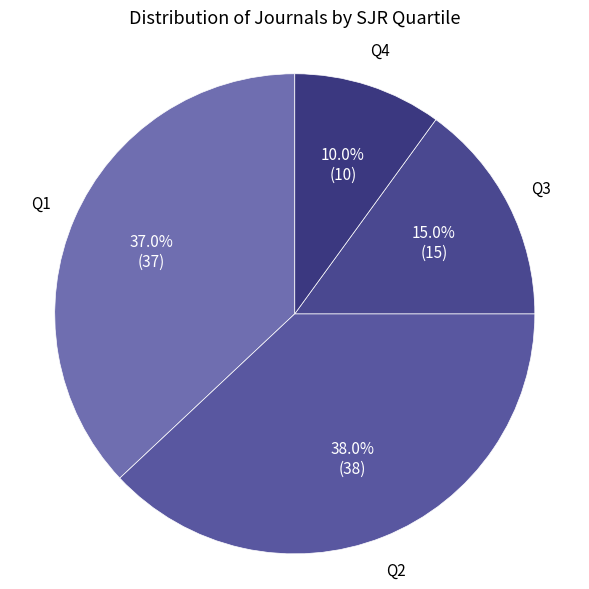

To the nearest percent, what is the difference between the largest and smallest slice percentages?

28%